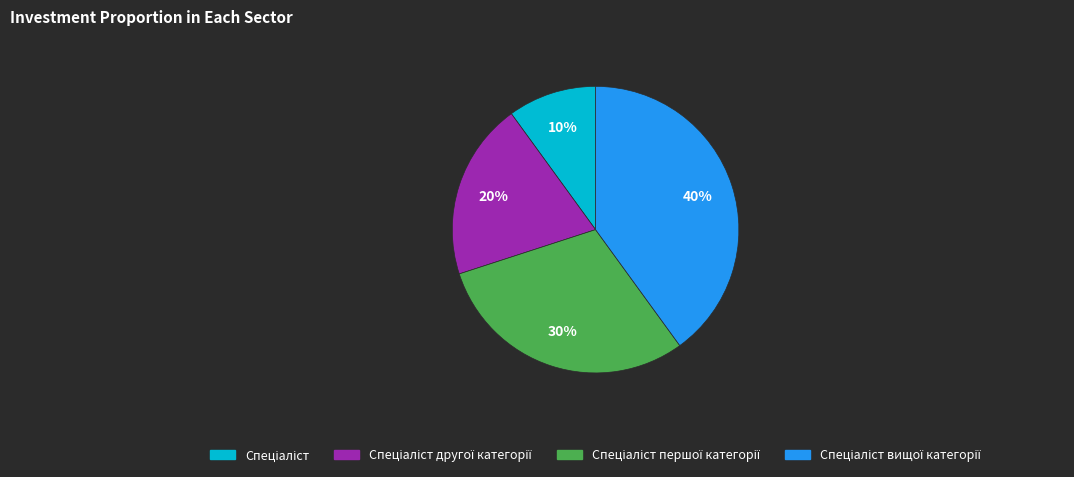

Does any single category account for the majority?

No